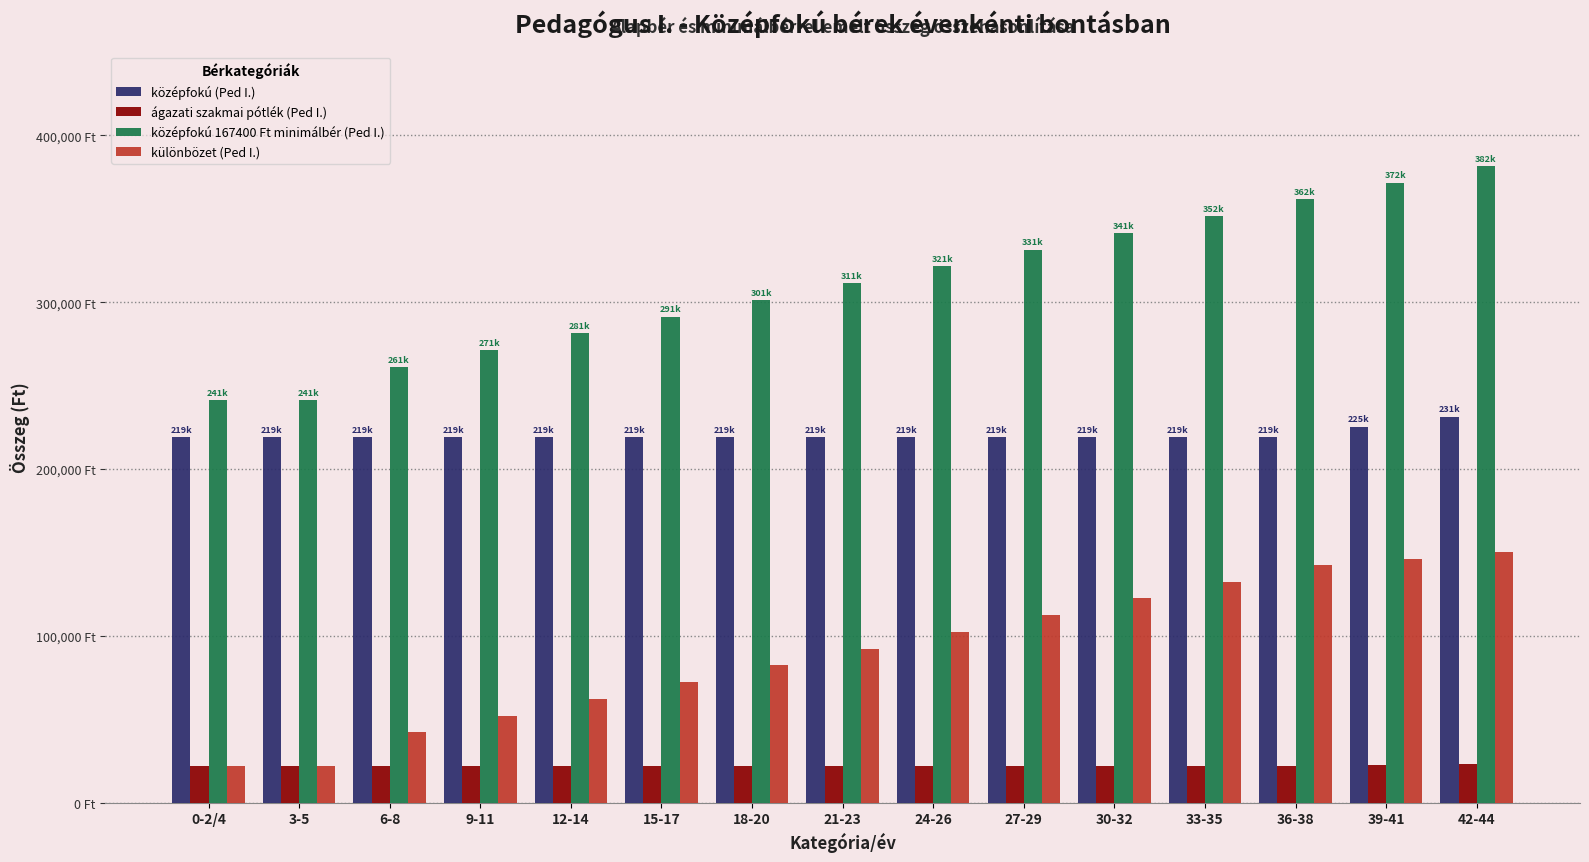

True or false: középfokú (Ped I.) has a value of 141569 at 30-32.

False